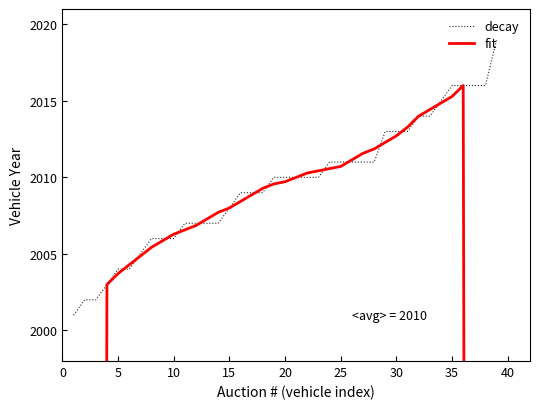

What are all the series names shown in the legend?

decay, fit